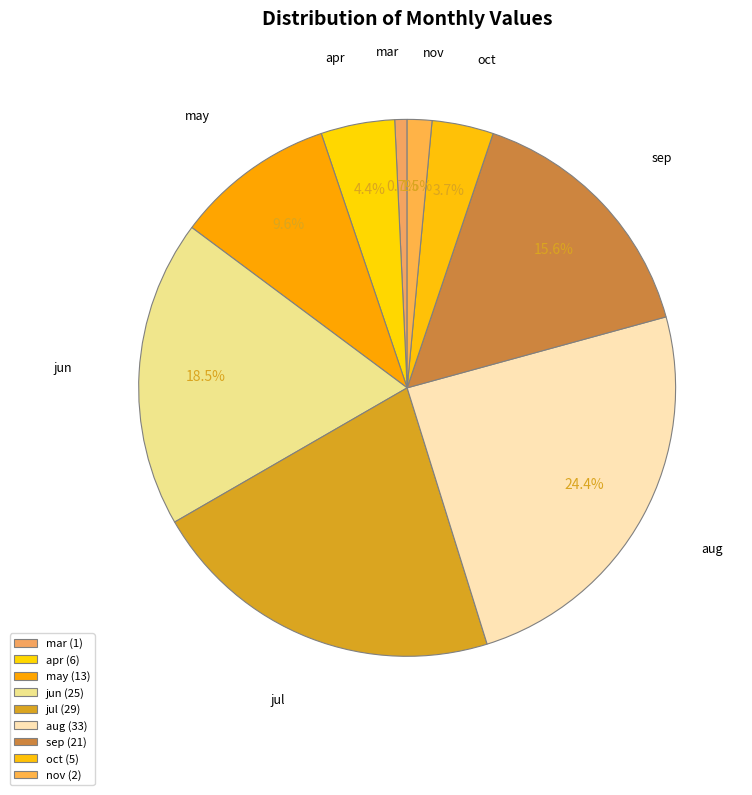

Is there a majority slice in this chart?

No